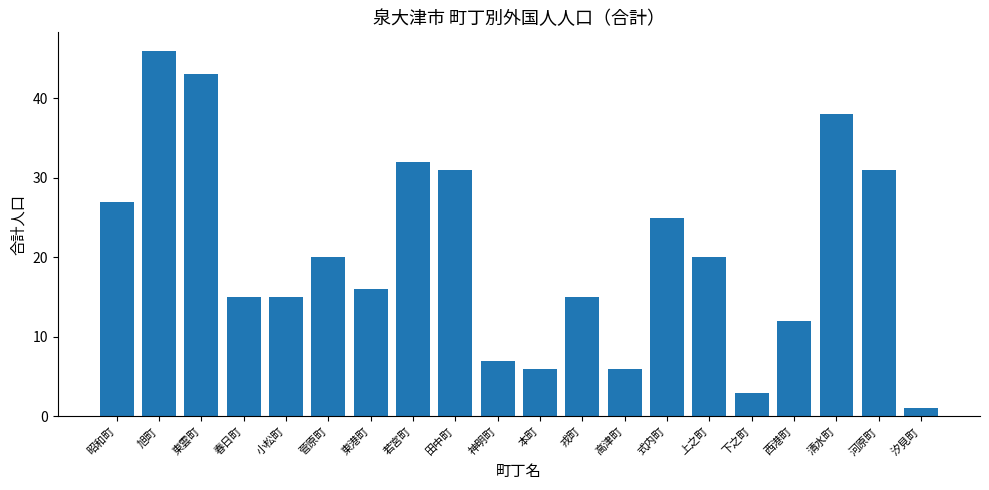

What is the change in value from 昭和町 to 菅原町?

-7